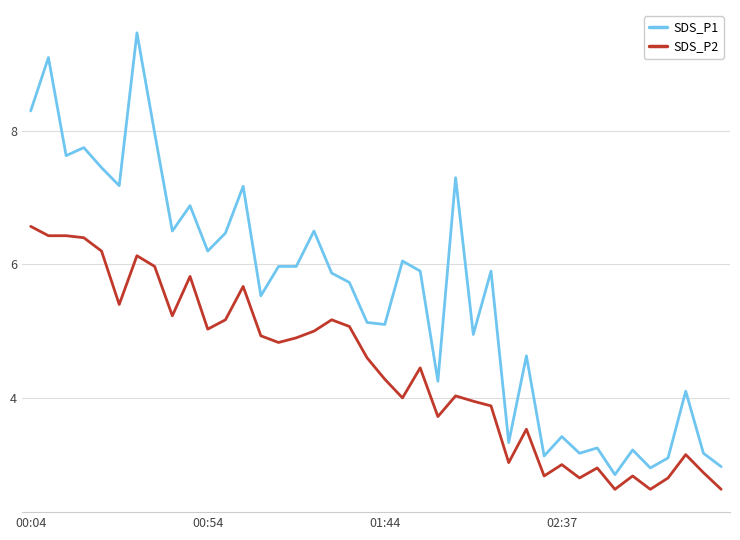

List the series in order of their peak value, highest first.

SDS_P1, SDS_P2